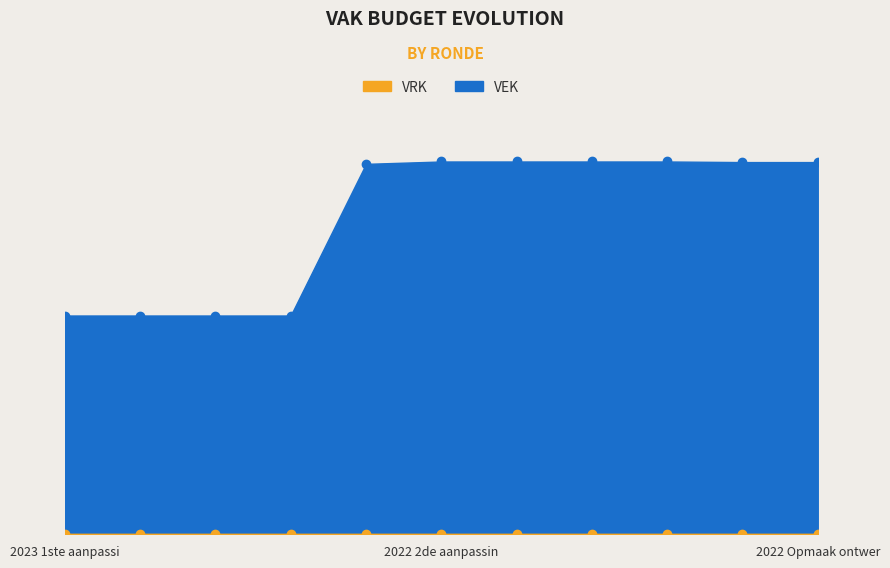

How many categories are shown in the chart?

11